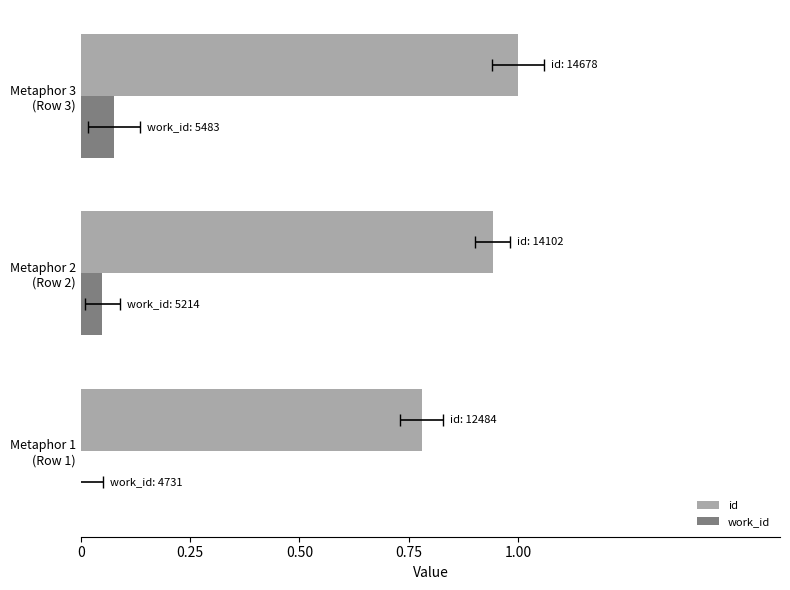

What are all the series names shown in the legend?

id, work_id